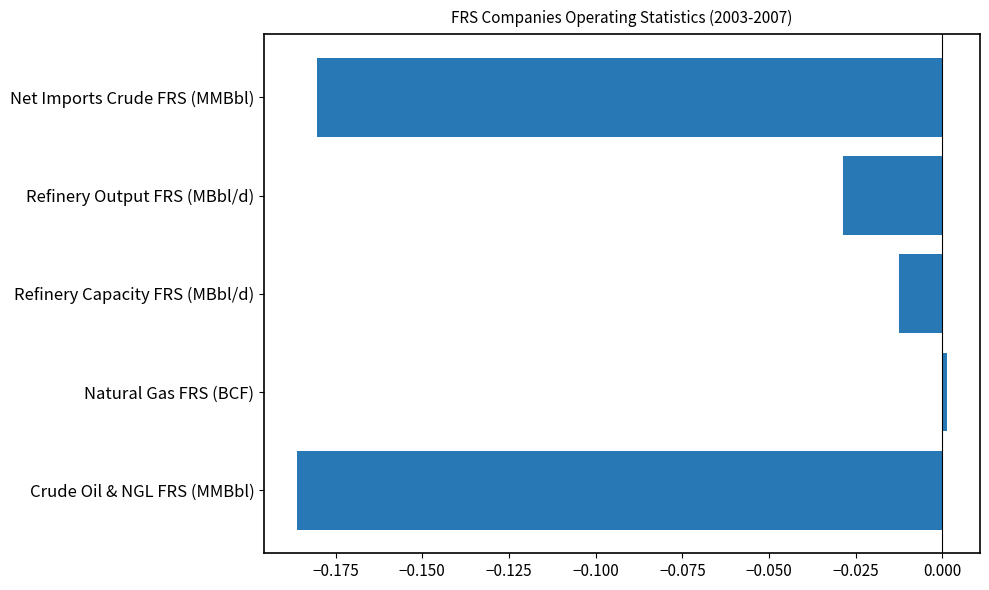

How many data points does each series have?

5